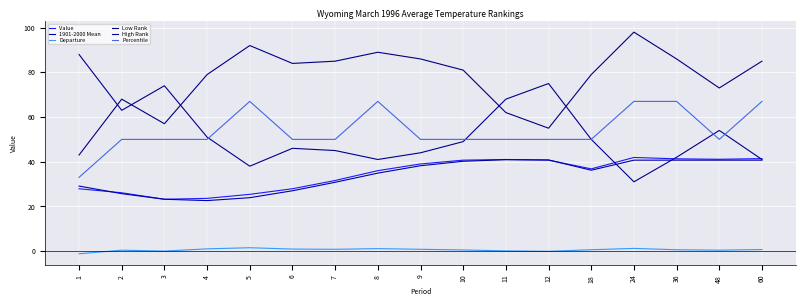

How many lines are shown in the chart?

6